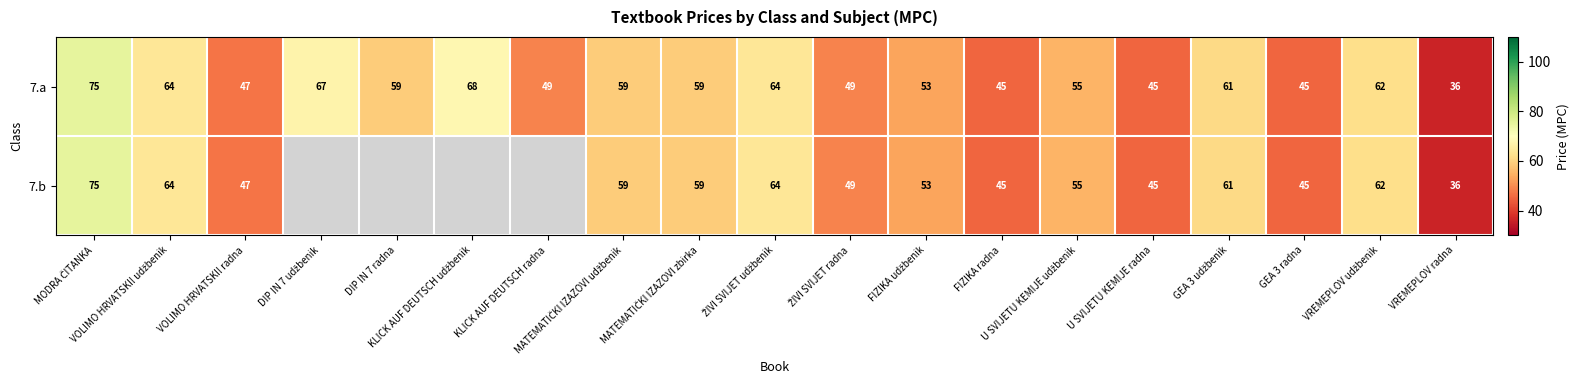

What is the difference between the second highest and second lowest values in the 7.a series?

23